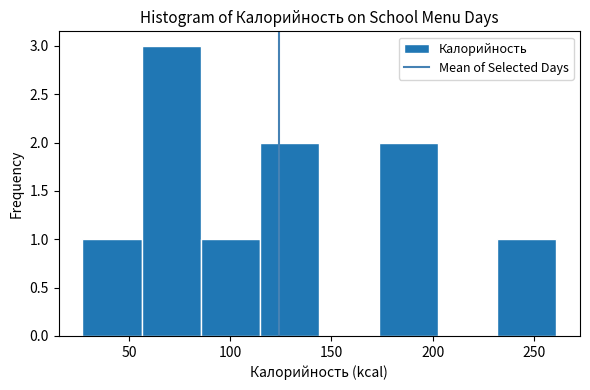

Reading left to right, transcribe this chart: for each bar, give the range it covers on the x-axis and its height. Neither the bar edges nor the heights are printed on the chart, so give them approximately, as read against the axes.

25 to 55: 1
55 to 85: 3
85 to 115: 1
115 to 145: 2
145 to 175: 0
175 to 205: 2
205 to 230: 0
230 to 260: 1